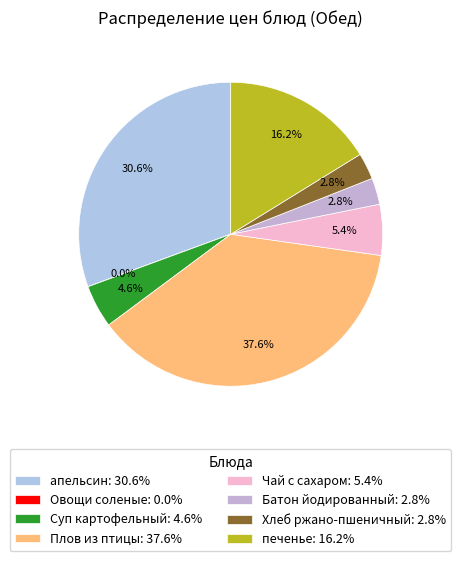

Does Батон йодированный represent more than half of the total?

No